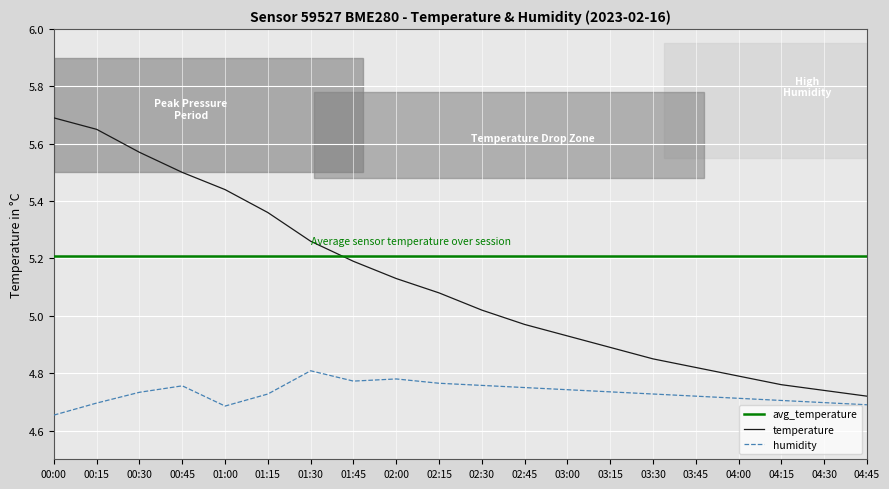

What is the total value across all series at 02:45?

14.9